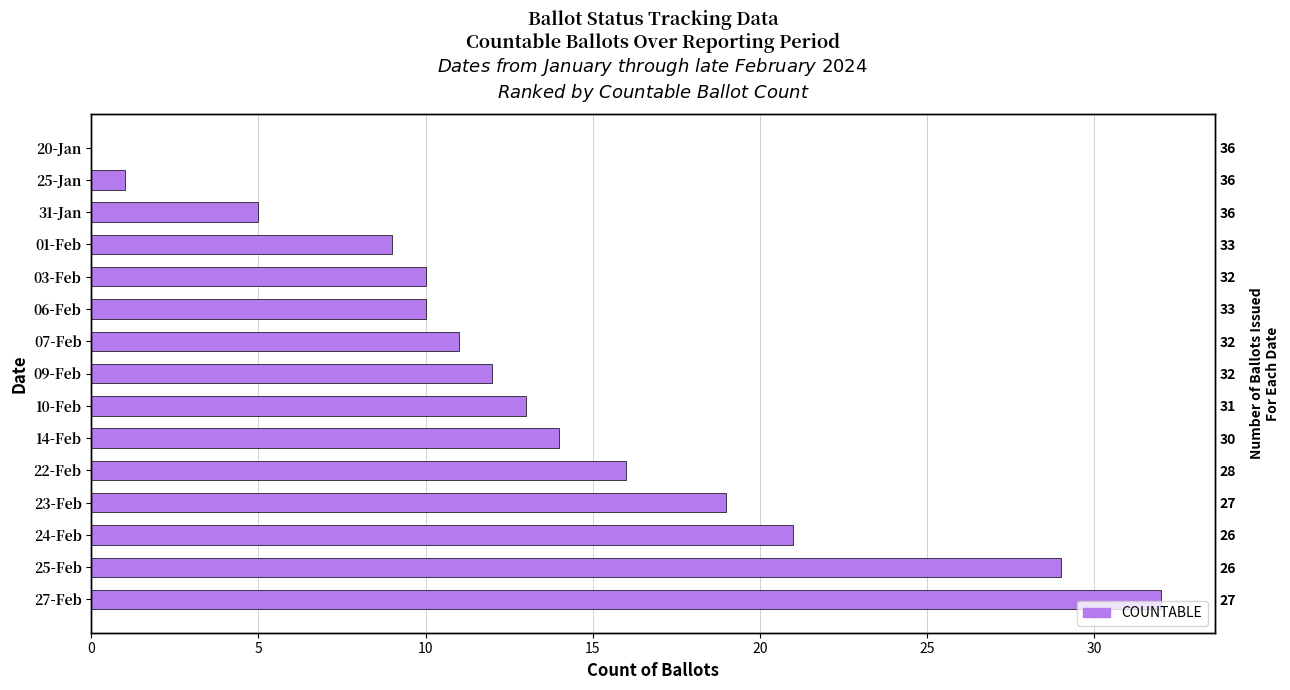

Are the bars horizontal?

Yes